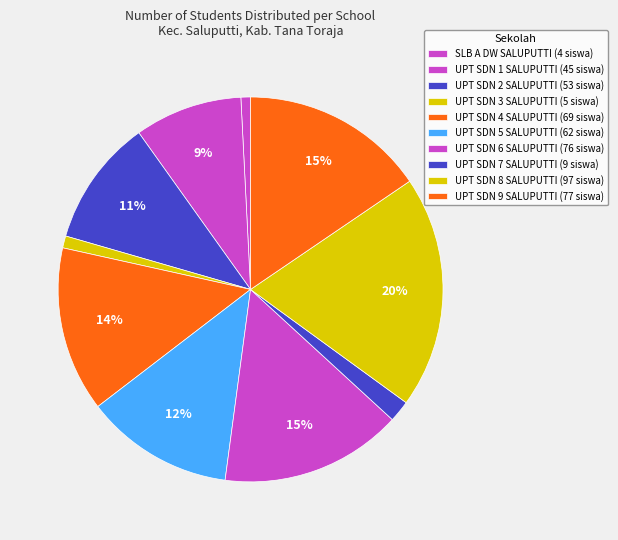

Count the number of slices in the pie.

10